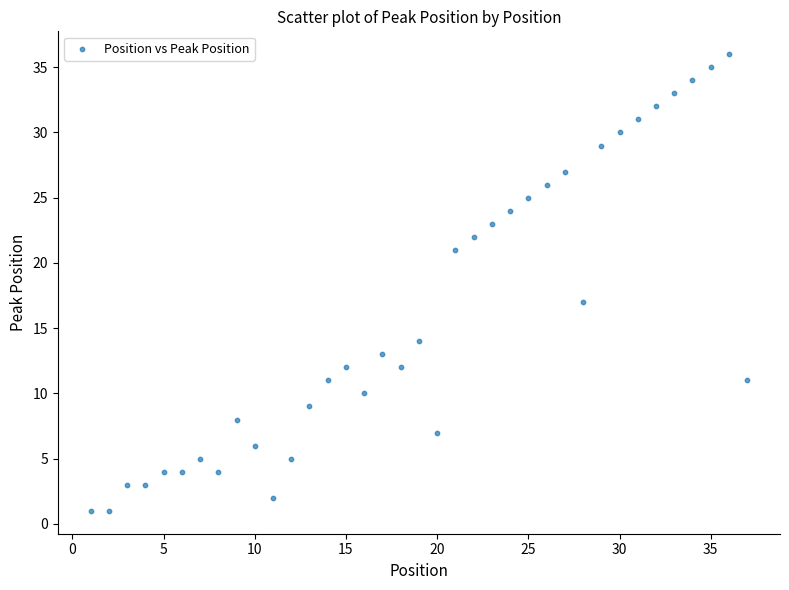

What is the range of X values (max minus min)?

36